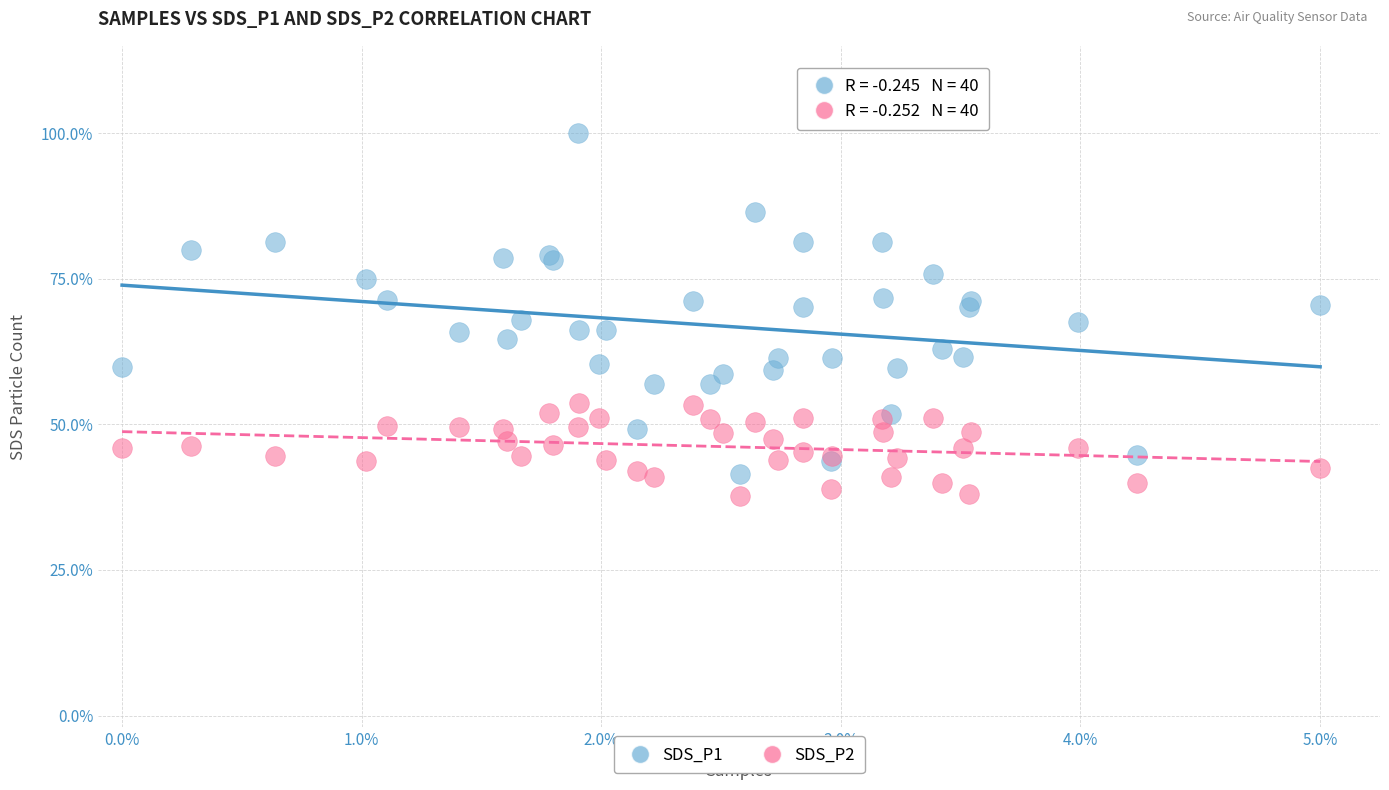

Which series contains the lowest Y value?

SDS_P2